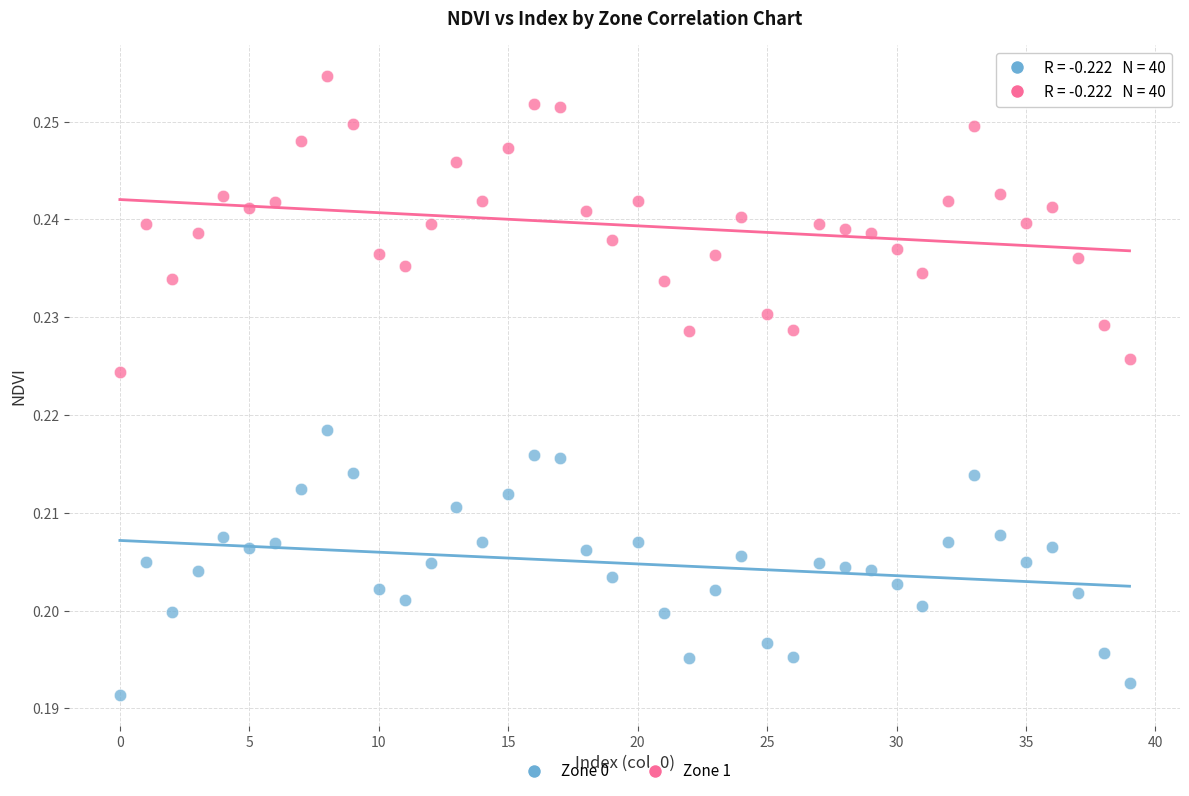

What are all the series names shown in the legend?

Zone 0, Zone 1